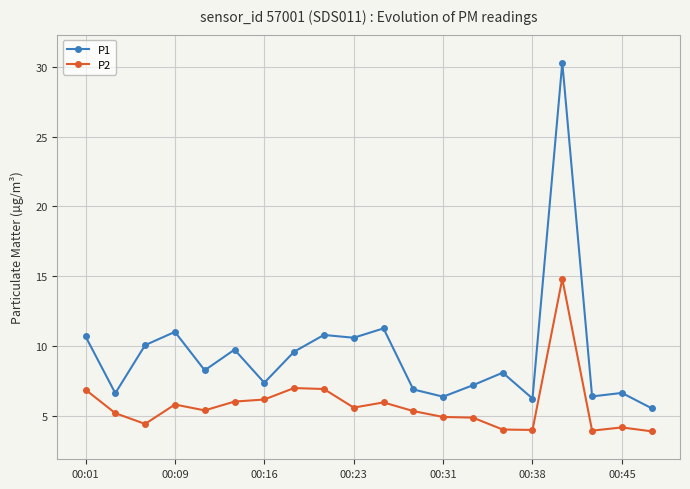

True or false: P1 has more than 1 interior local peaks.

True